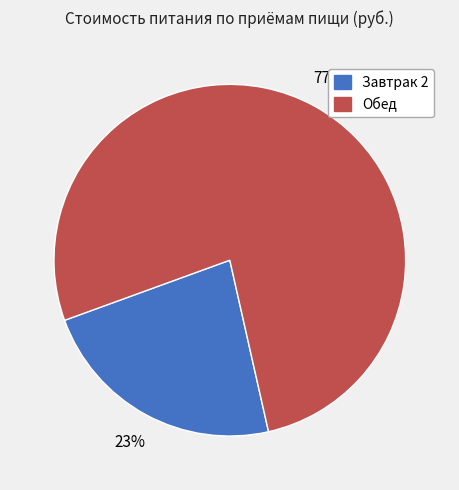

How many slices are in this pie chart?

2